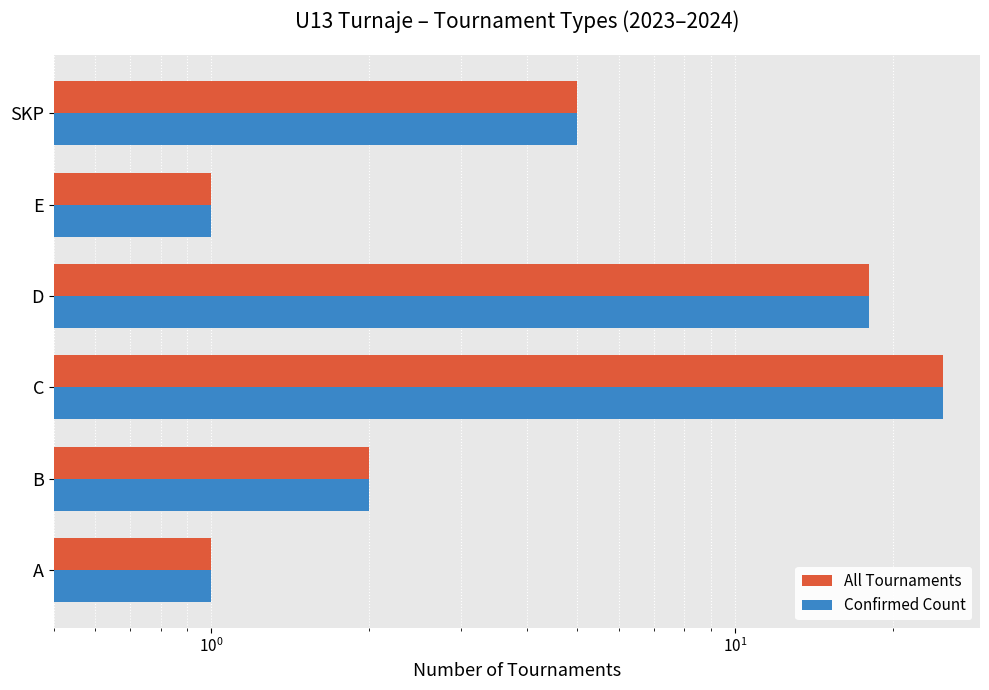

List the series in order of their peak value, lowest first.

All Tournaments, Confirmed Count